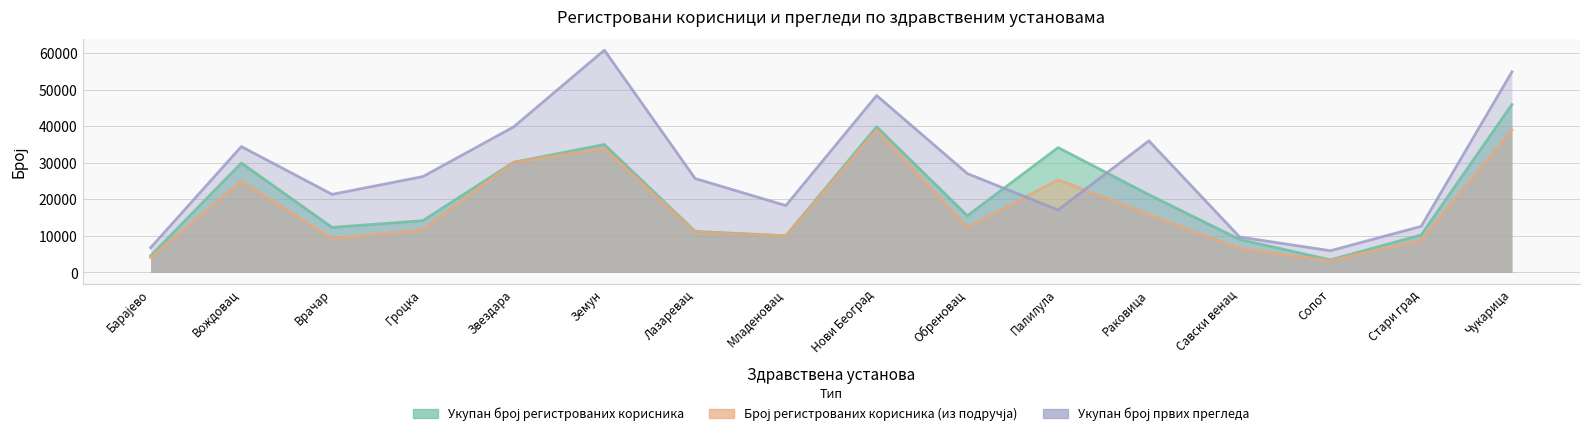

What is the label of the 13th point from the right?

Гроцка